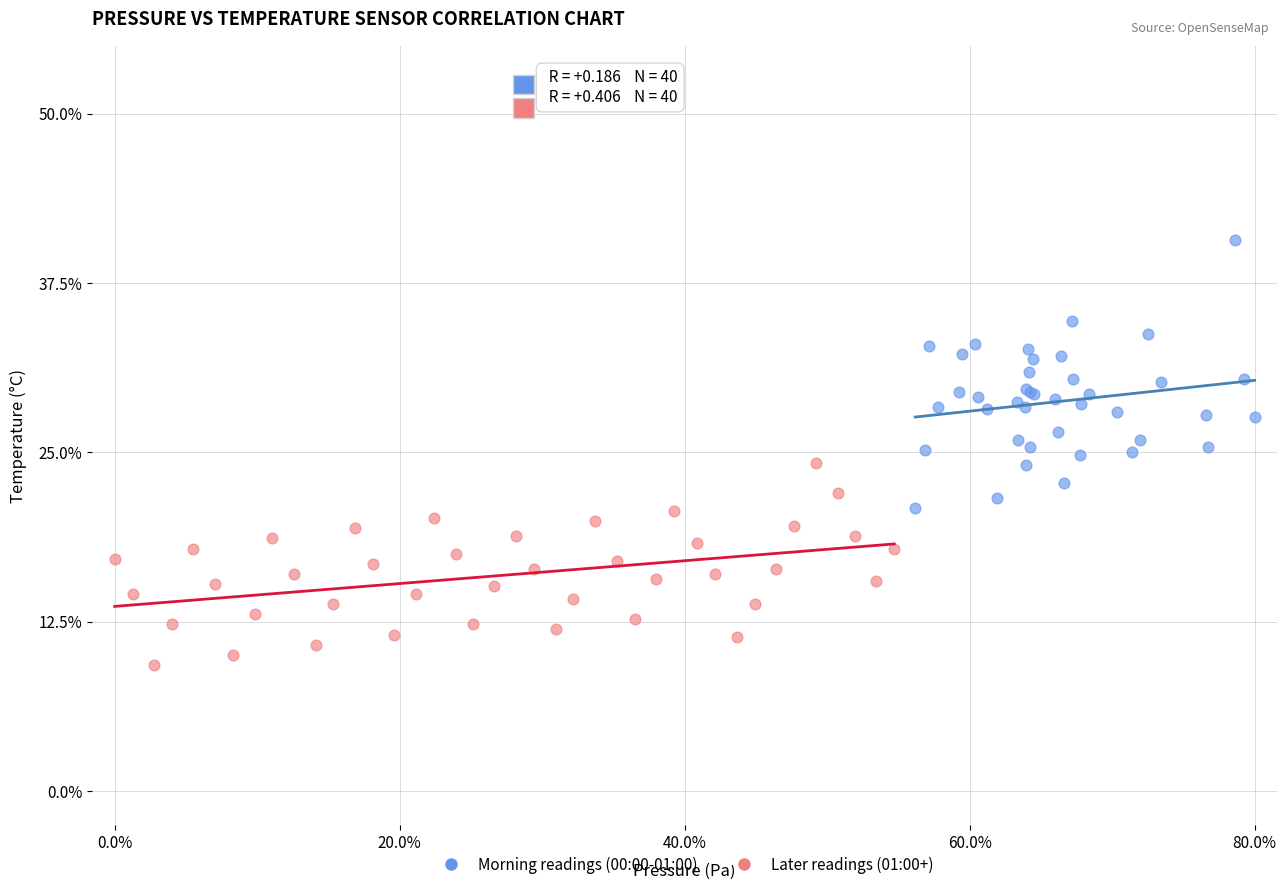

Which series has the widest spread of Y values?

Morning readings (00:00-01:00)